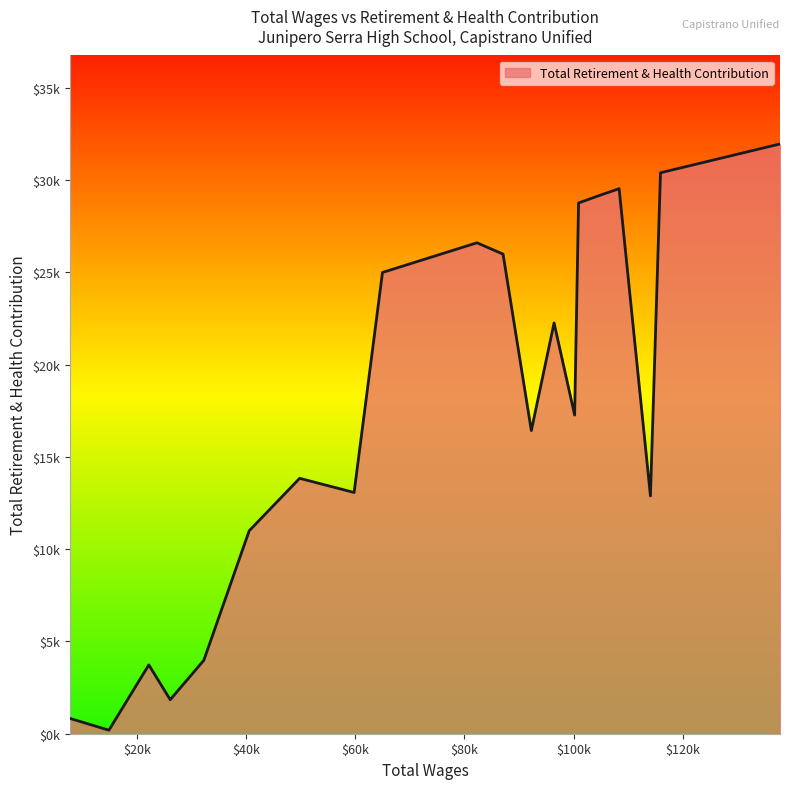

Which category has the highest value across all series?

137877.0